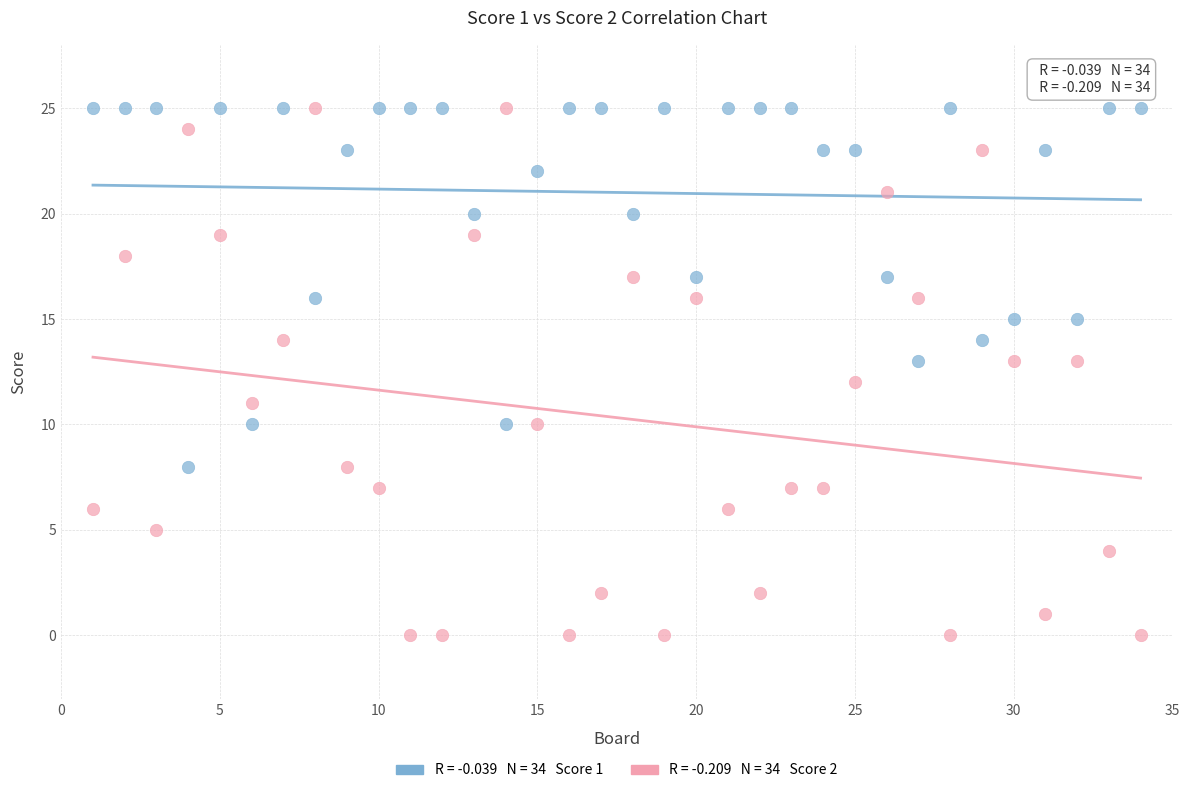

Across all data points, what is the range of X values (max minus min)?

33